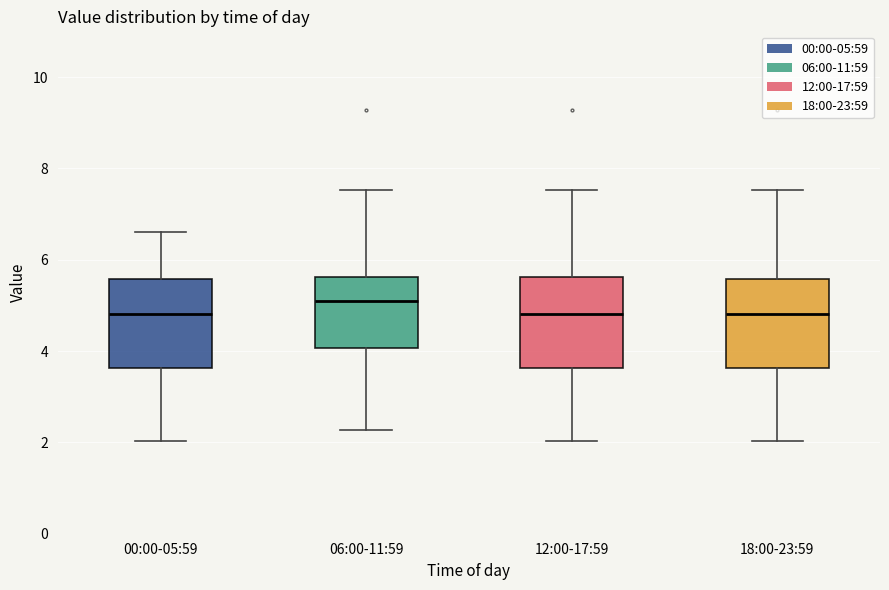

Reading left to right, read every box against the y-axis: the position of its median line, the range the box covers, and the ends of its whiskers. The values are not printed on the chart, so give them approximately, as read against the axis.

00:00-05:59: median 4.8, box 3.6 to 5.6, whiskers 2.0 to 6.6
06:00-11:59: median 5.2, box 4.0 to 5.6, whiskers 2.2 to 7.6
12:00-17:59: median 4.8, box 3.6 to 5.6, whiskers 2.0 to 7.6
18:00-23:59: median 4.8, box 3.6 to 5.6, whiskers 2.0 to 7.6